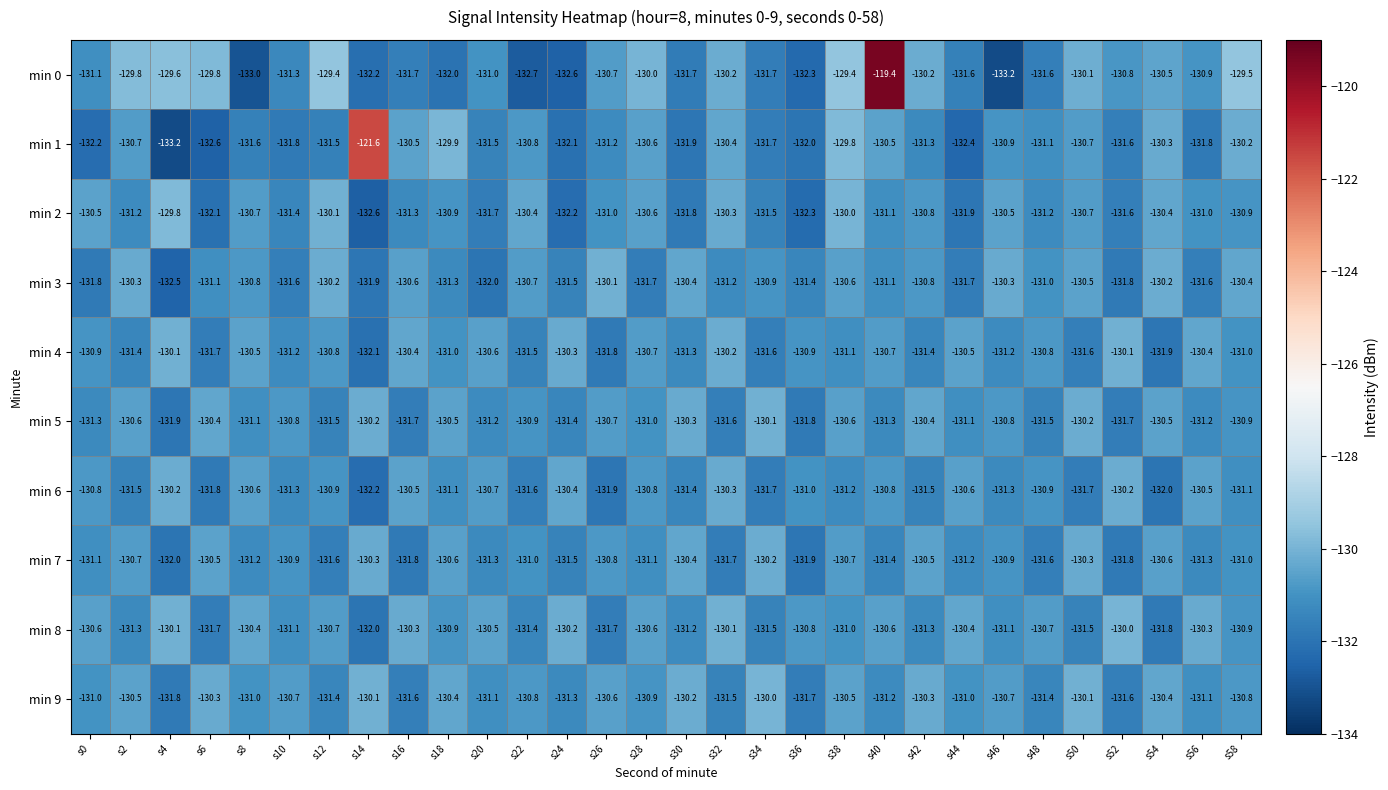

What is the difference between the min 3 values at s14 and s58?

1.5